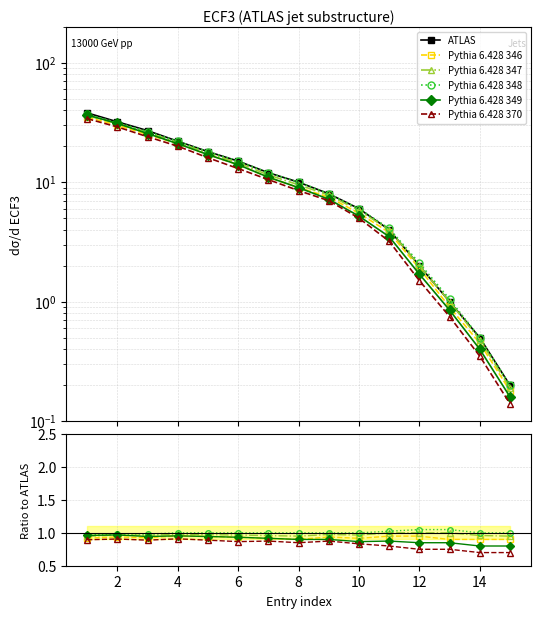

Which series has the largest total across all categories?

ATLAS